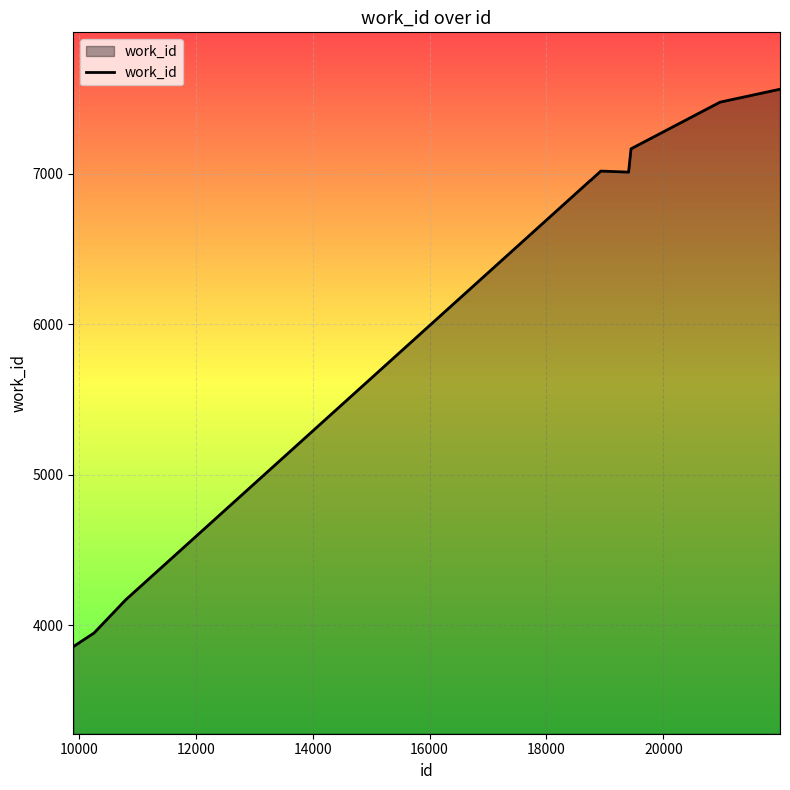

What is the greatest value displayed?

7562